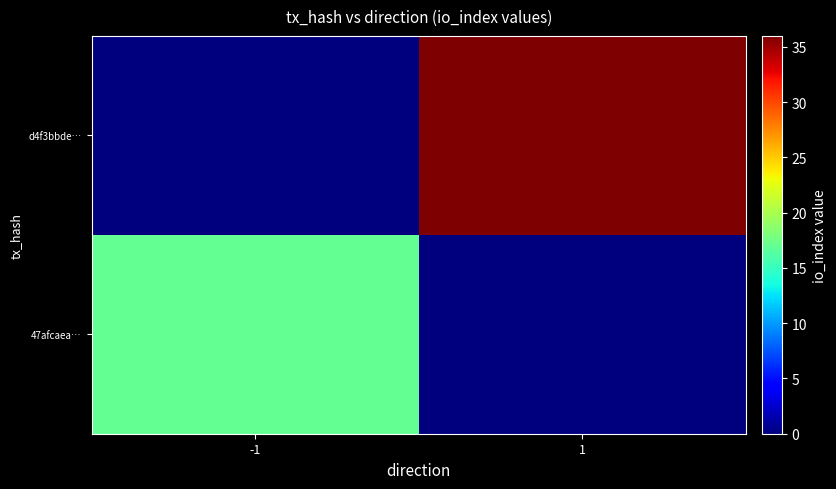

Reading left to right, list all the values displayed in this chart.

47afcaea…: -1=17	1=0
d4f3bbde…: -1=0	1=36